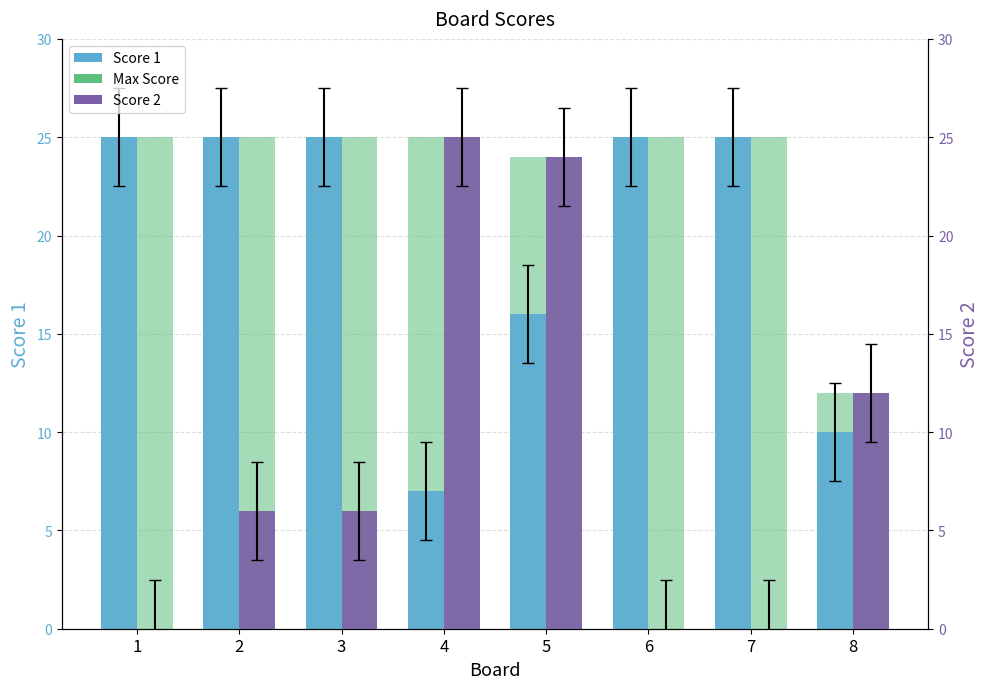

Reading left to right, list all the values displayed in this chart.

Score 1: 25	25	25	7	16	25	25	10
Score 2: 0	6	6	25	24	0	0	12
Max Score: 25	25	25	25	24	25	25	12